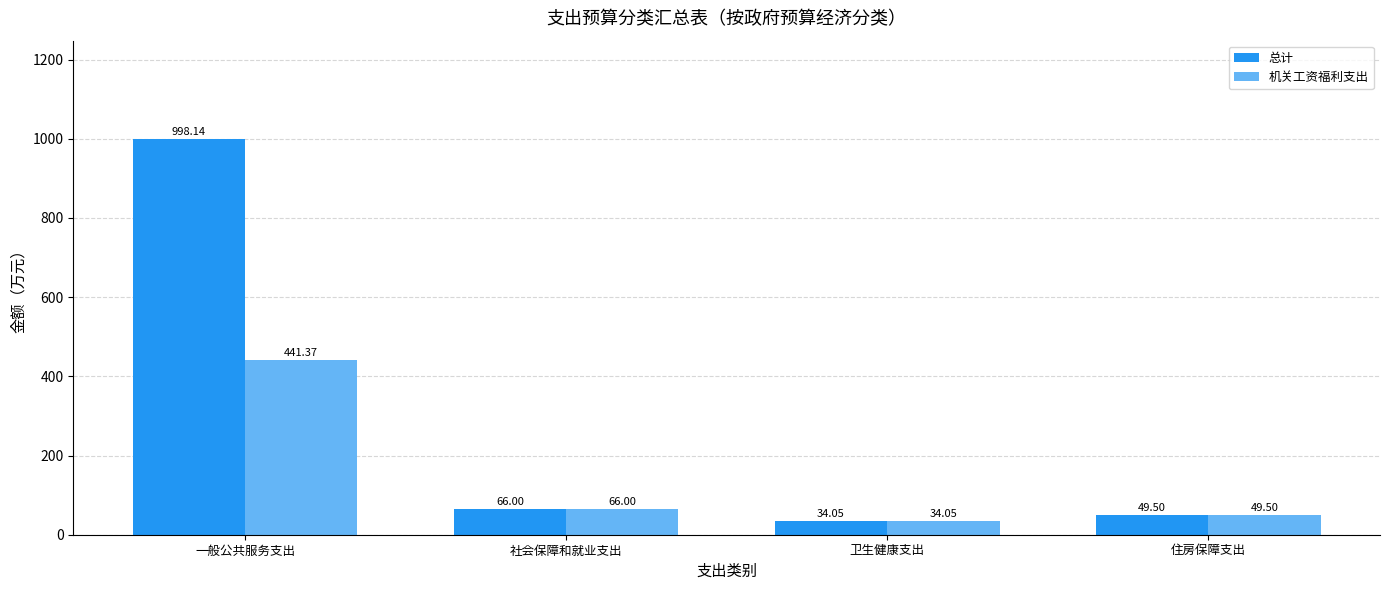

At which label does 机关工资福利支出 reach its minimum?

卫生健康支出